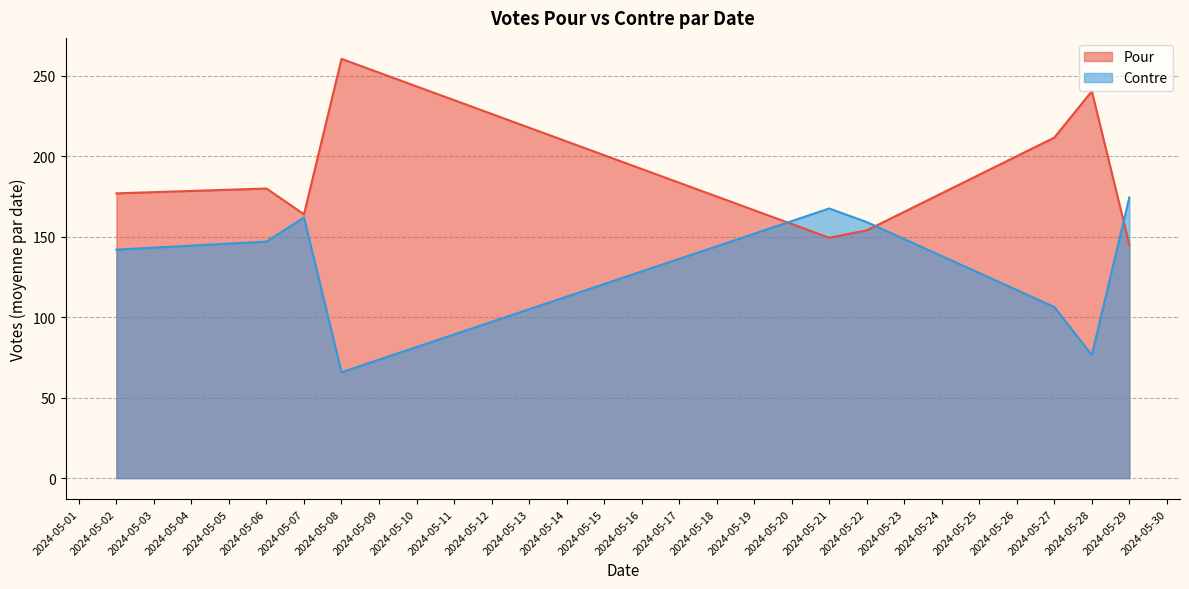

What is the total value across all series at 2024-05-29?

319.5